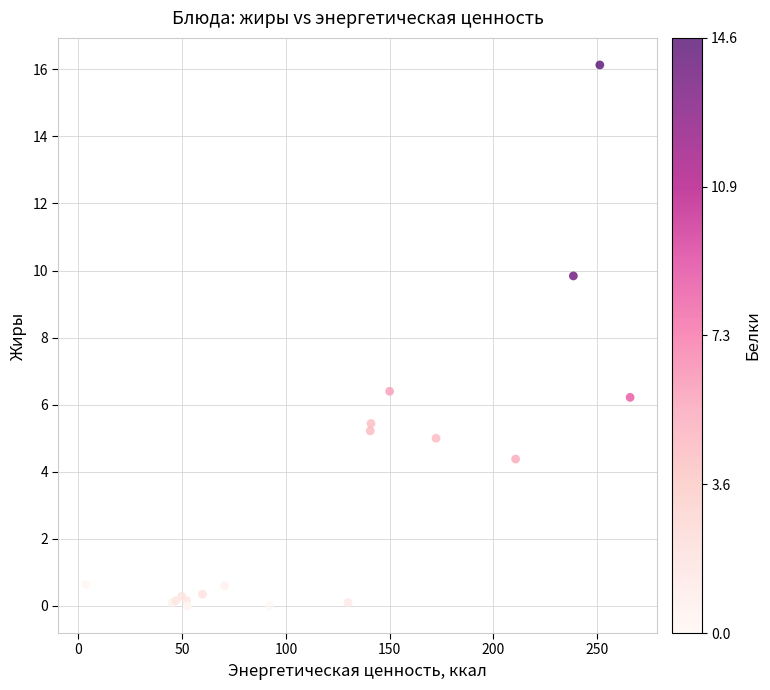

What Y value in the scatter plot is closest to 8?

6.4